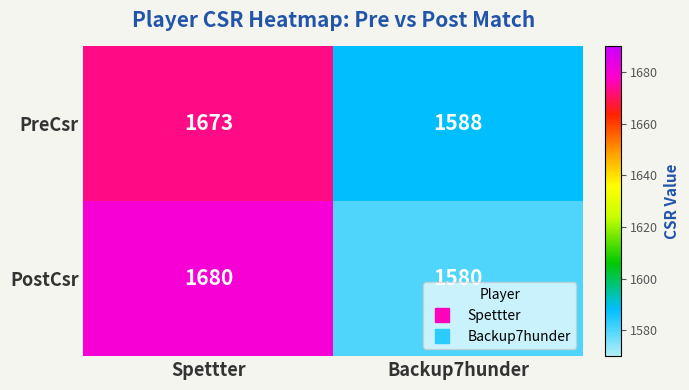

Which series has the largest range (max minus min)?

PostCsr